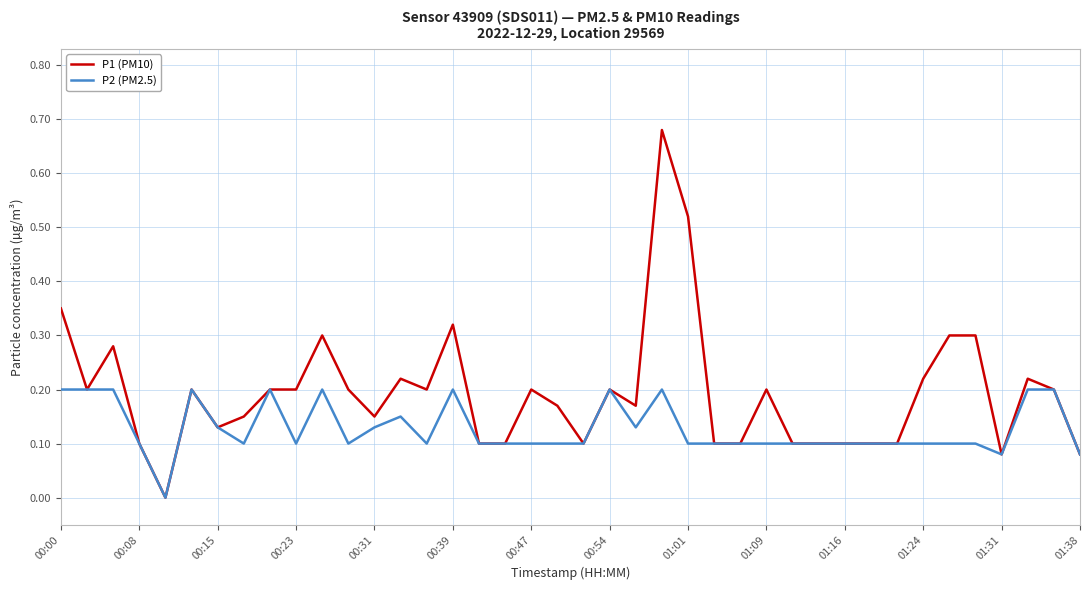

Rank the series by their average value, from lowest to highest.

P2 (PM2.5), P1 (PM10)